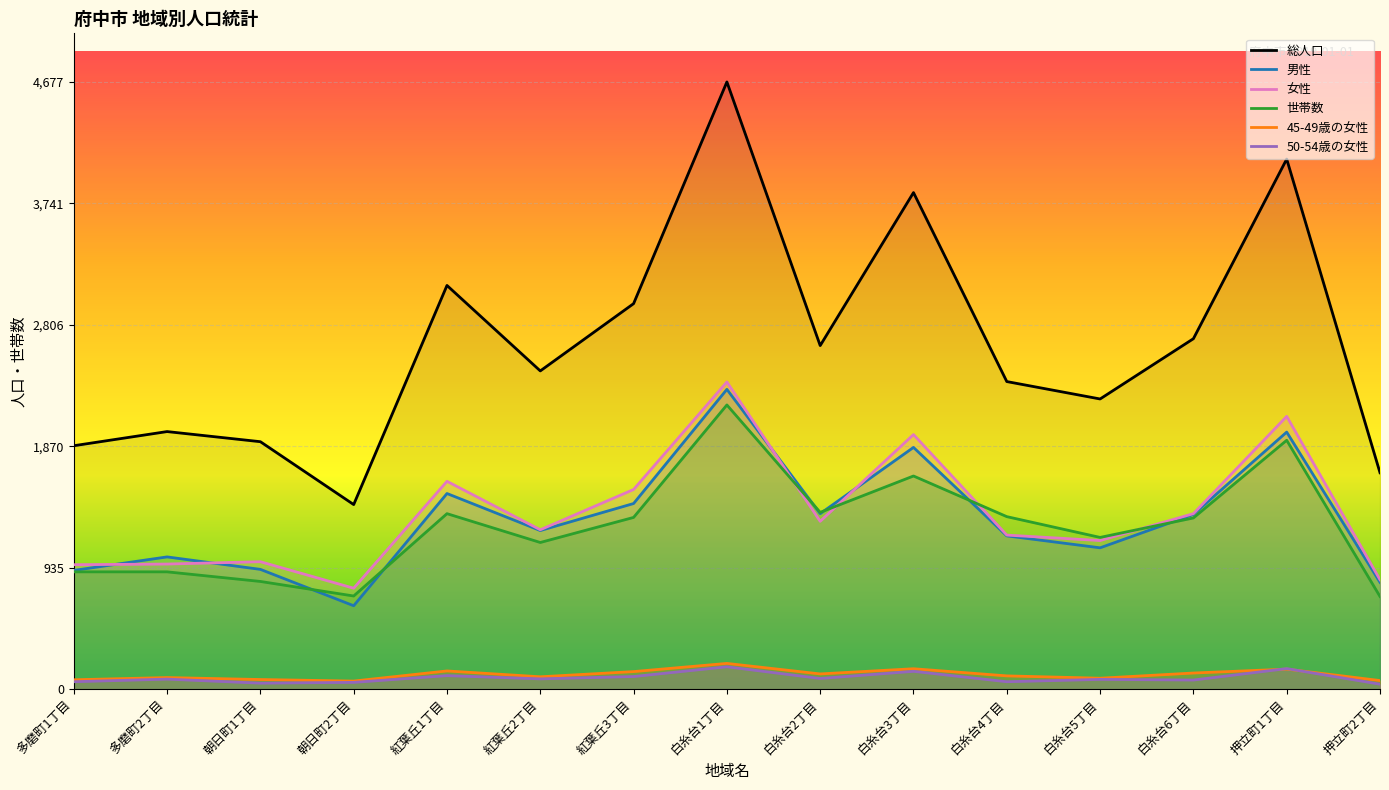

What is the sum of the 男性 values at 白糸台6丁目 and 白糸台5丁目?

2437